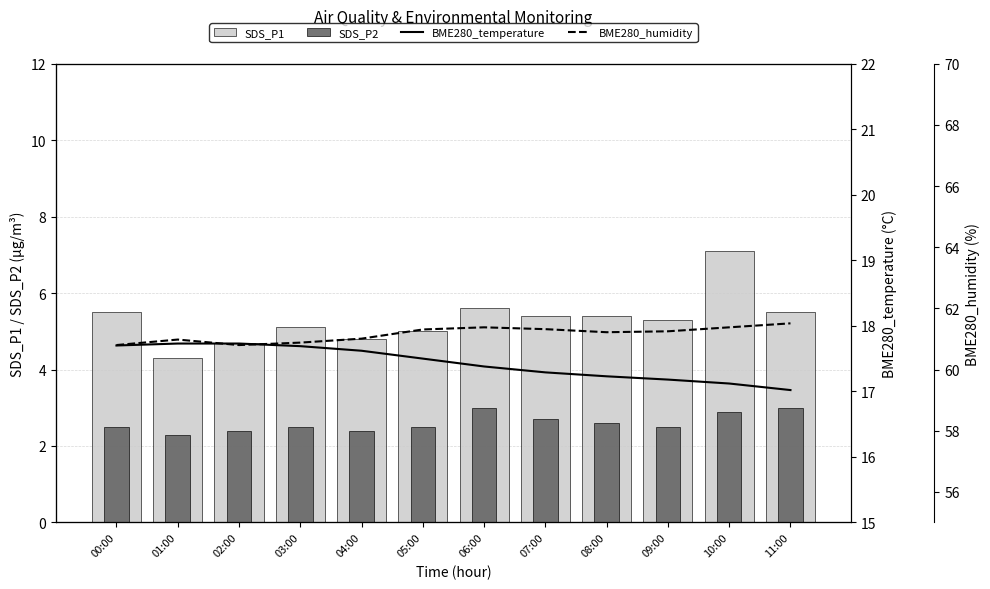

Between 00:00 and 11:00, which is larger?

00:00